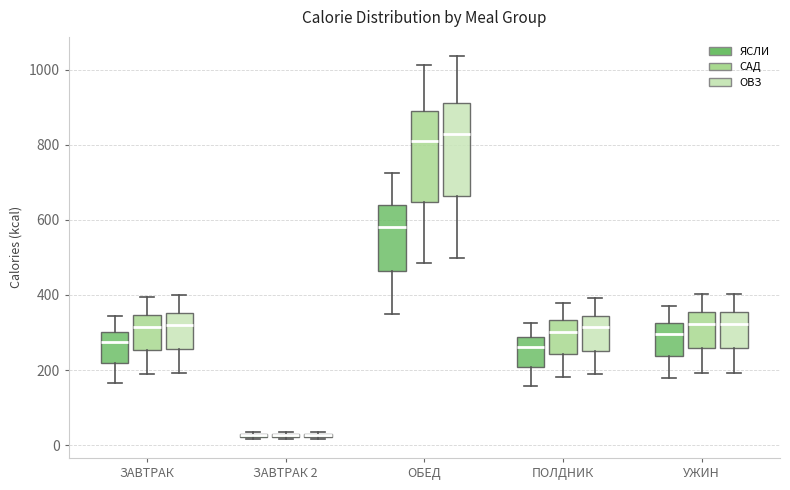

Where is the lower edge of the box for ЗАВТРАК 2 (ЯСЛИ) on the y-axis? The values are not printed on the chart, so give them approximately, as read against the axis.

20